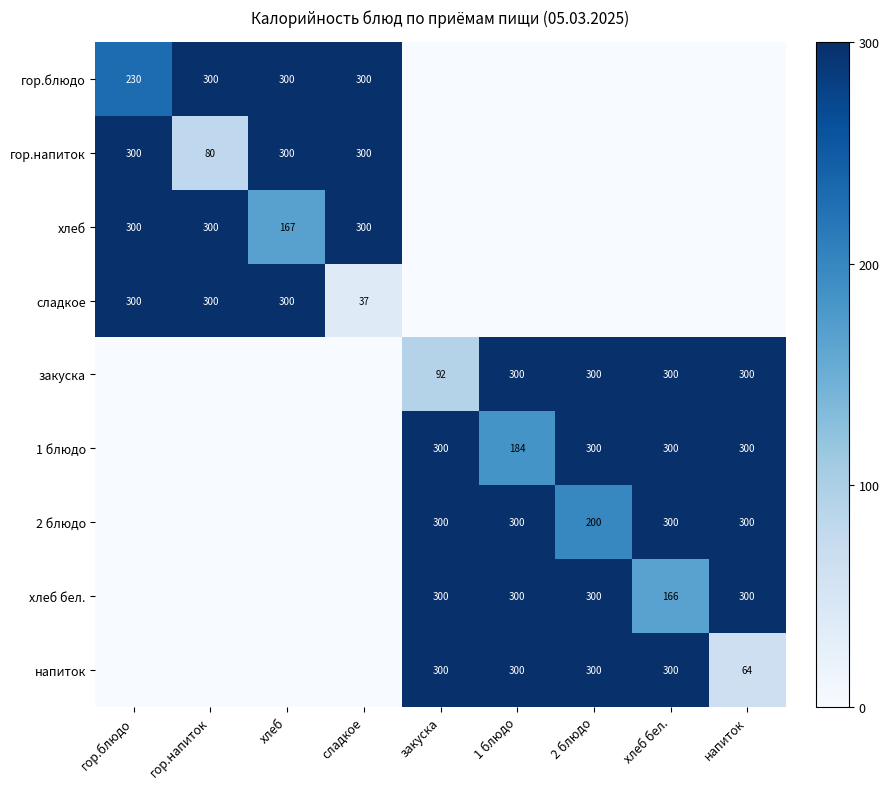

At how many categories does at least one series exceed 253?

9